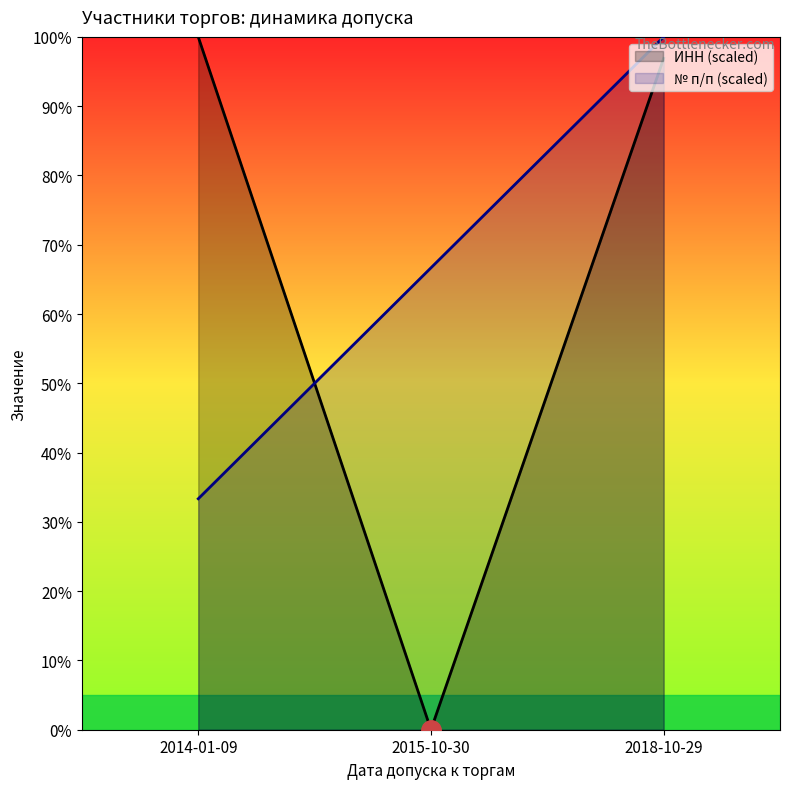

The ИНН (scaled) series shows 142.9 at 2014-01-09. True or false?

False